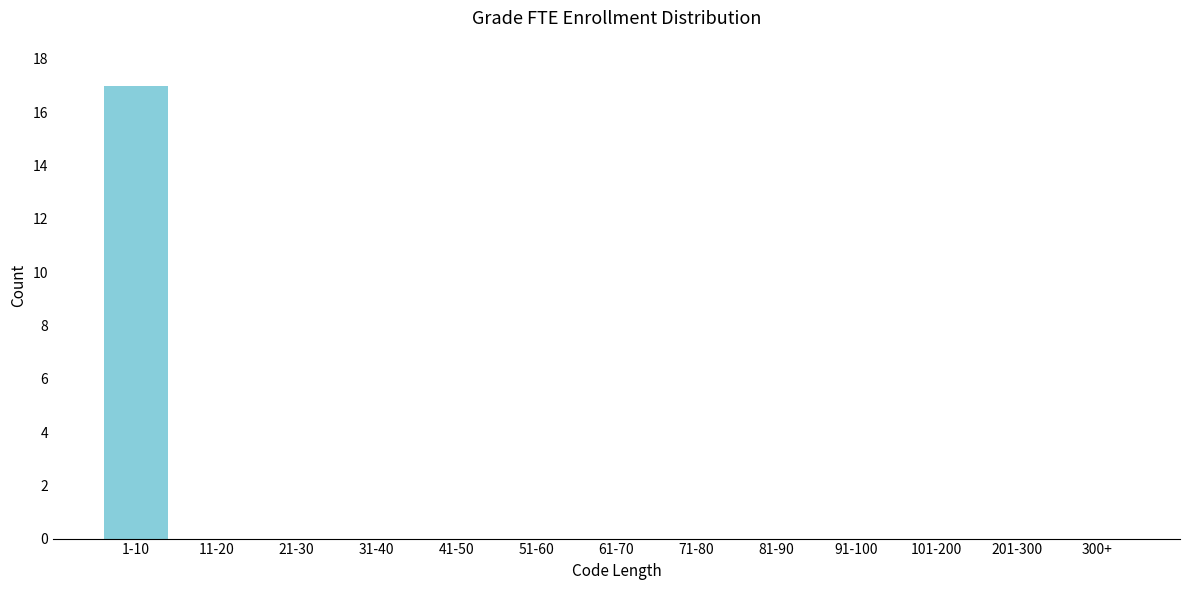

Reading right to left, what are all the values shown in this chart?

300+=0	201-300=0	101-200=0	91-100=0	81-90=0	71-80=0	61-70=0	51-60=0	41-50=0	31-40=0	21-30=0	11-20=0	1-10=17